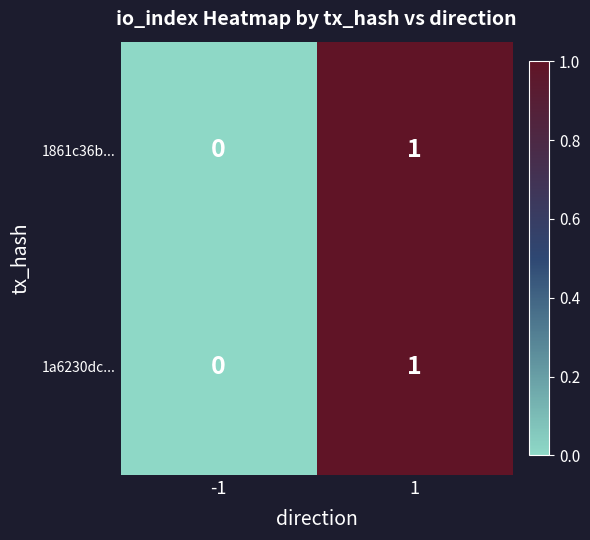

The value of 1861c36b... at 1 is 0. True or false?

False